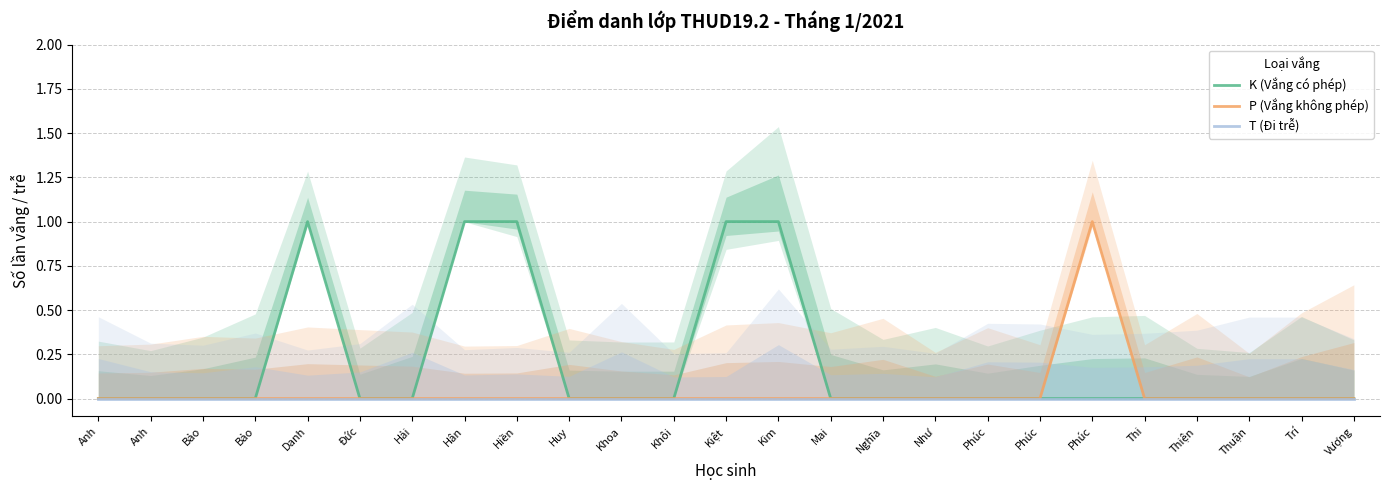

Is it true that P (Vắng không phép) equals -1 at Anh?

False